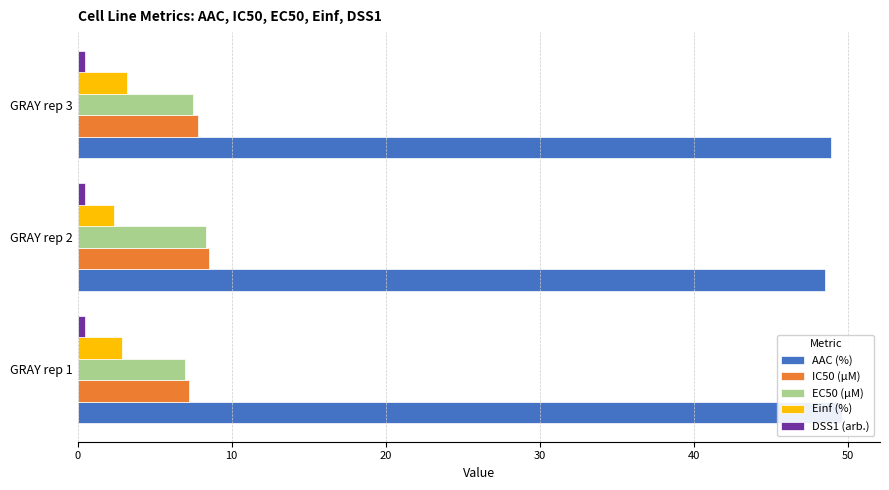

What is the value of the DSS1 (arb.) bar at the 3rd from the left?

0.5